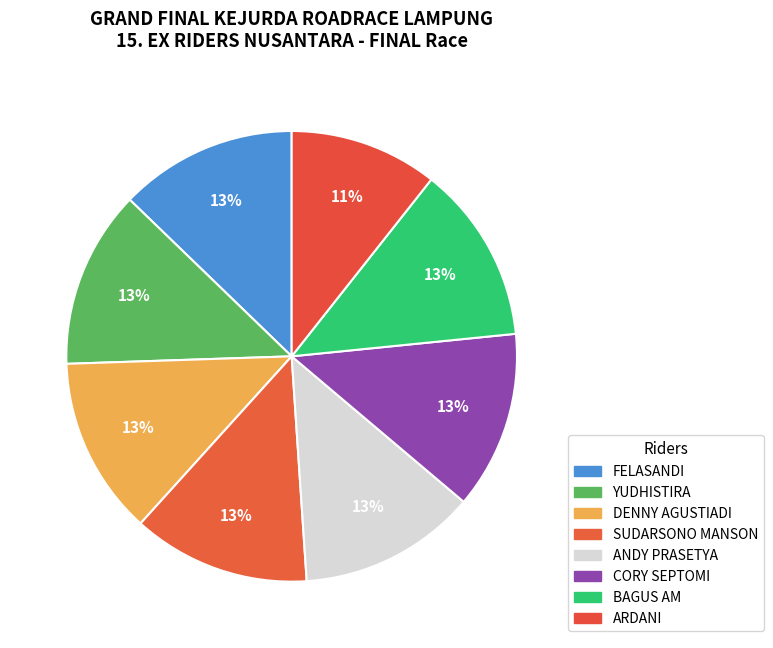

Does any single category account for the majority?

No